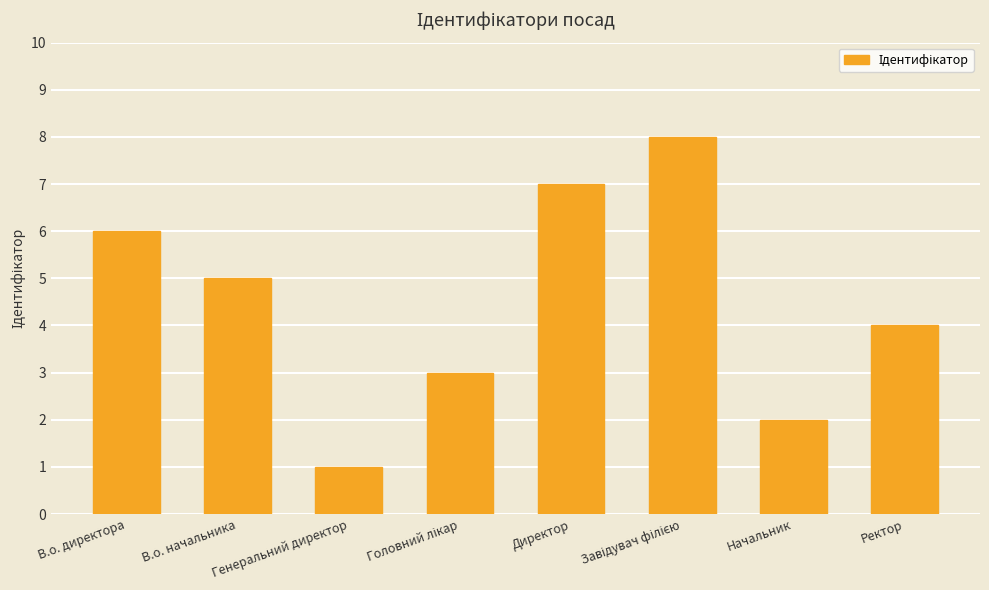

What is the difference between the values at В.о. начальника and Генеральний директор?

4